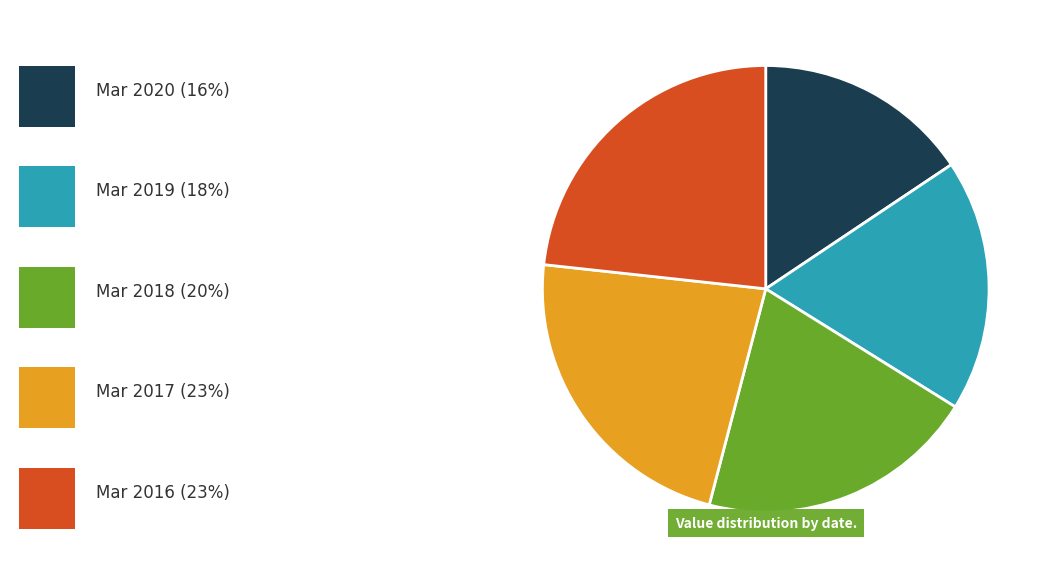

Does any single category account for the majority?

No